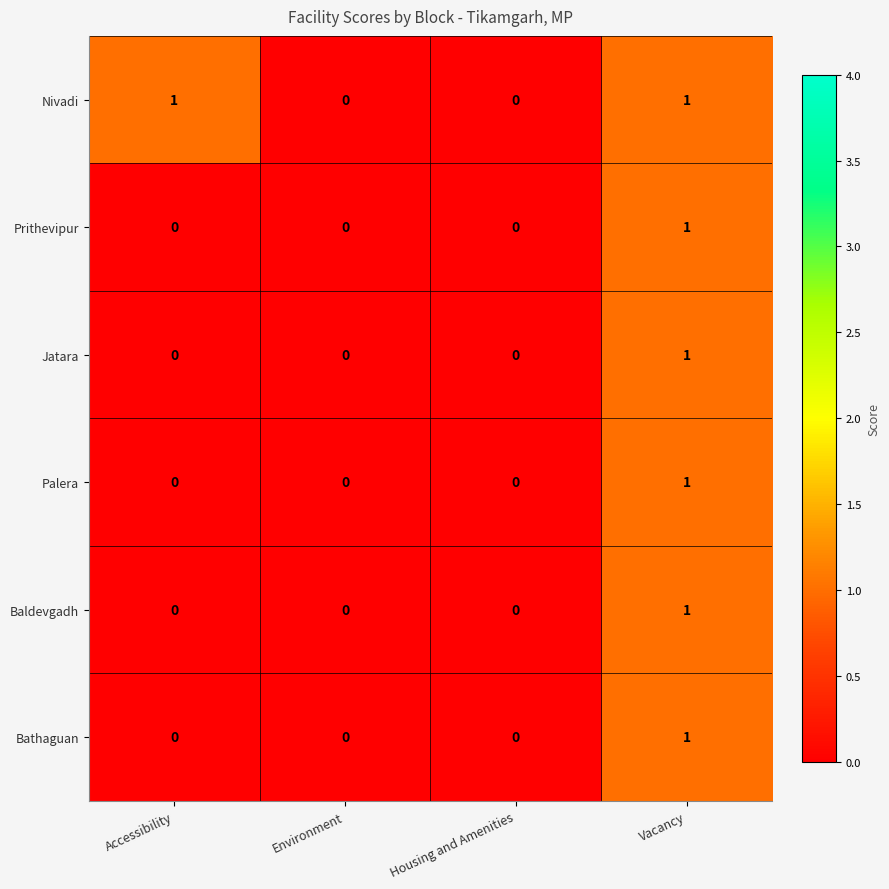

Count the number of data series in this chart.

6